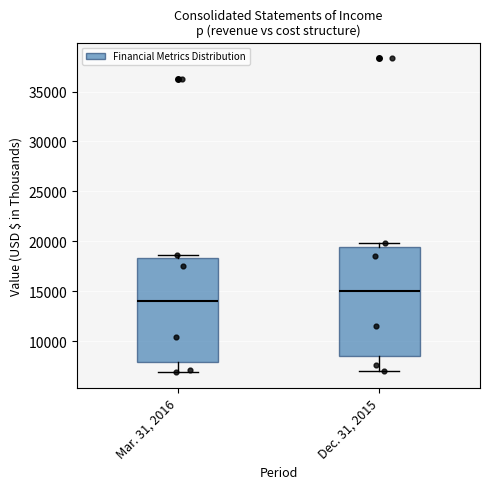

Reading left to right, read every box against the y-axis: the position of its median line, the range the box covers, and the ends of its whiskers. The values are not printed on the chart, so give them approximately, as read against the axis.

Mar. 31, 2016: median 14000, box 8000 to 18500, whiskers 7000 to 18500 (just above the box's upper edge)
Dec. 31, 2015: median 15000, box 8500 to 19500, whiskers 7000 to 20000